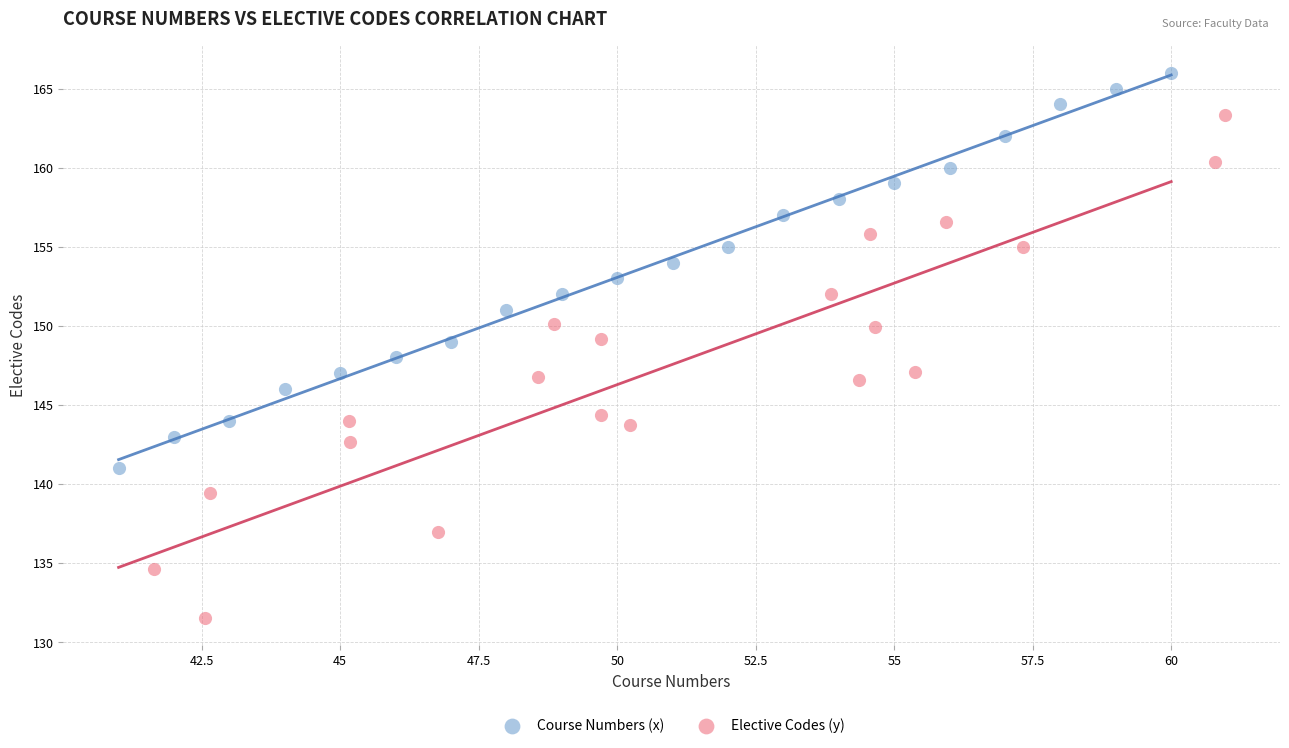

Which series has the widest spread of Y values?

Elective Codes (y)